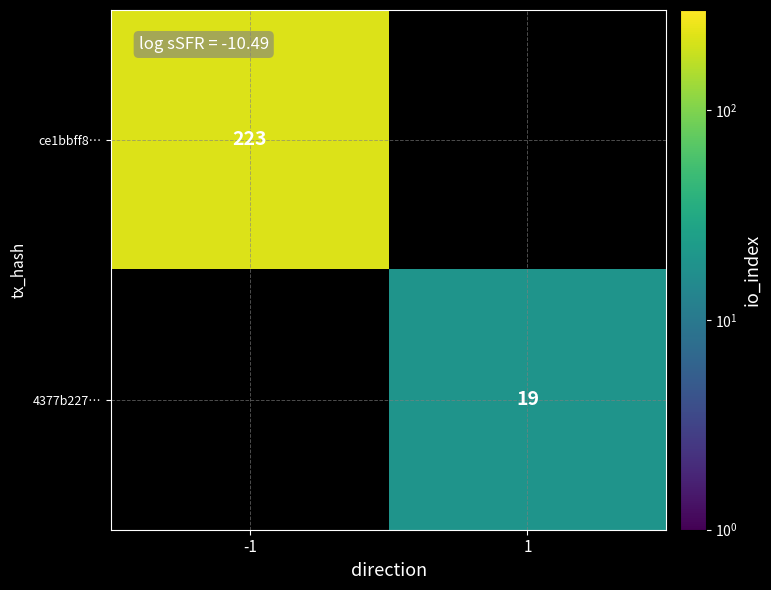

True or false: ce1bbff8… has a value of 223 at -1.

True